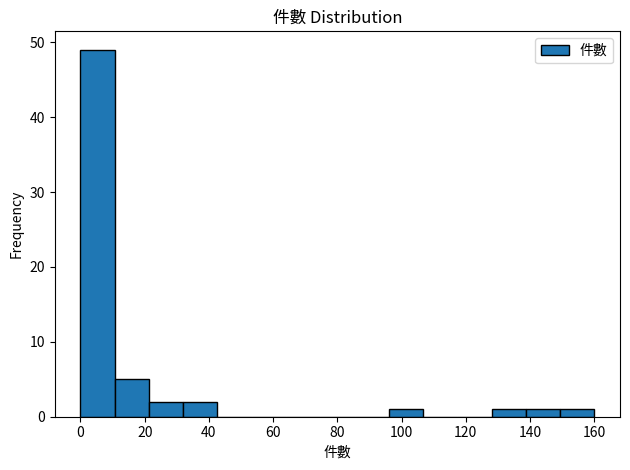

Which range on the x-axis has the tallest bar?

0 to 10